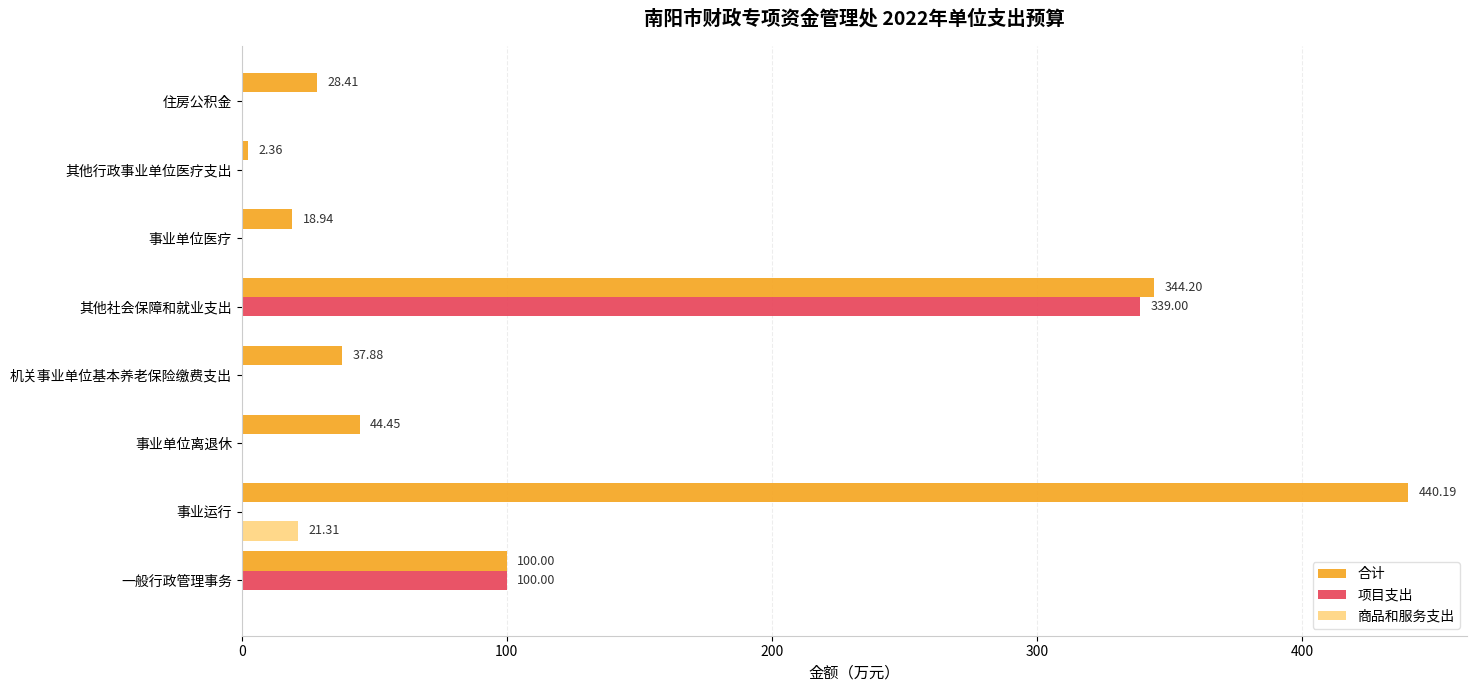

Which series has the largest total across all categories?

合计